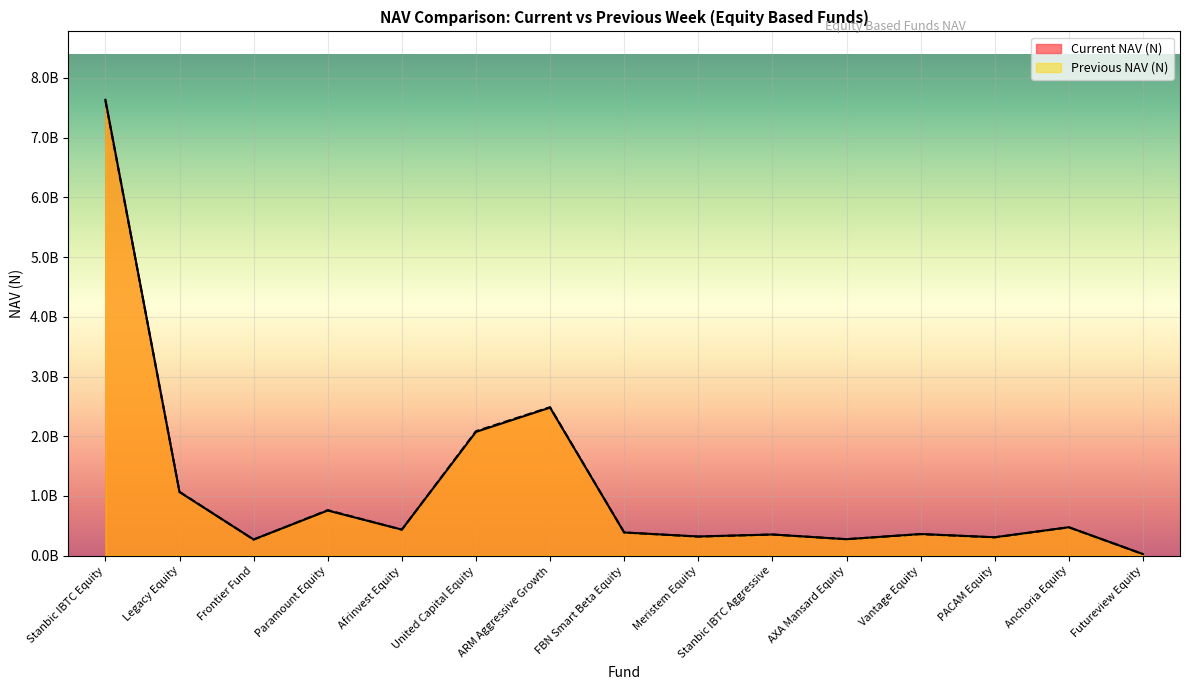

What value does the Current NAV (N) series have at Futureview Equity?

27196500.6